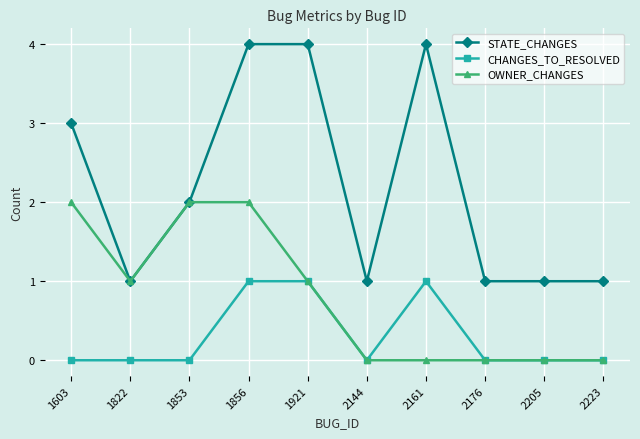

The OWNER_CHANGES series shows 0 at 2161. True or false?

True